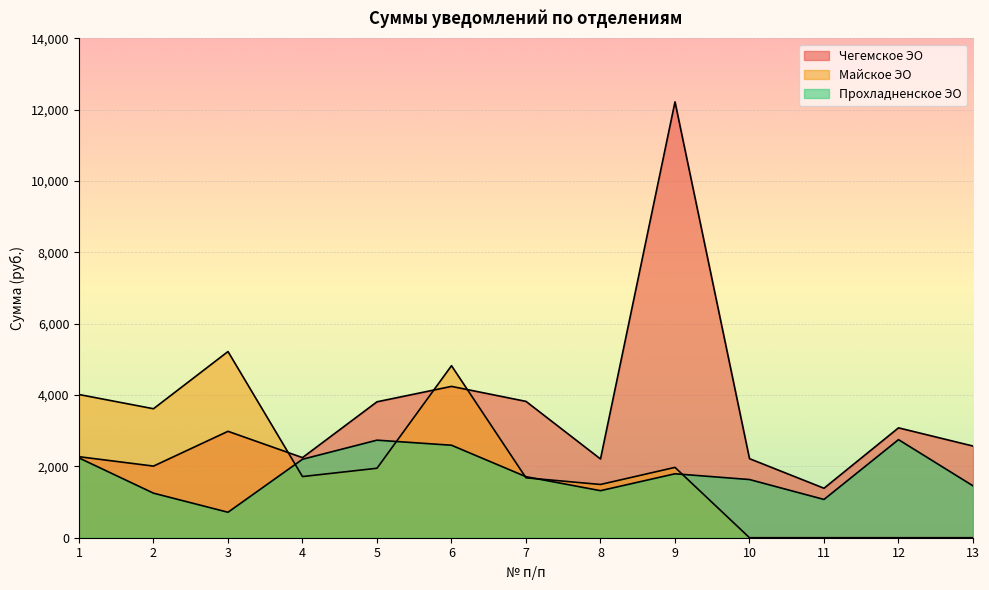

What is the spread (max minus min) of values at 12?

3080.7